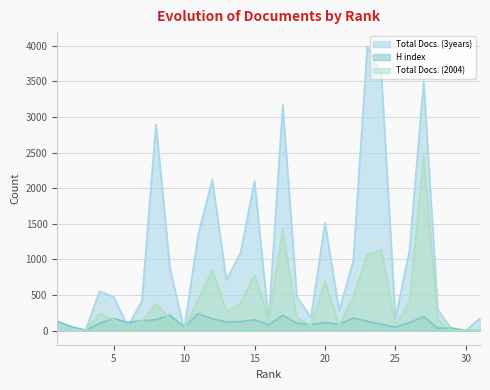

How many data points in H index are above 112?

15